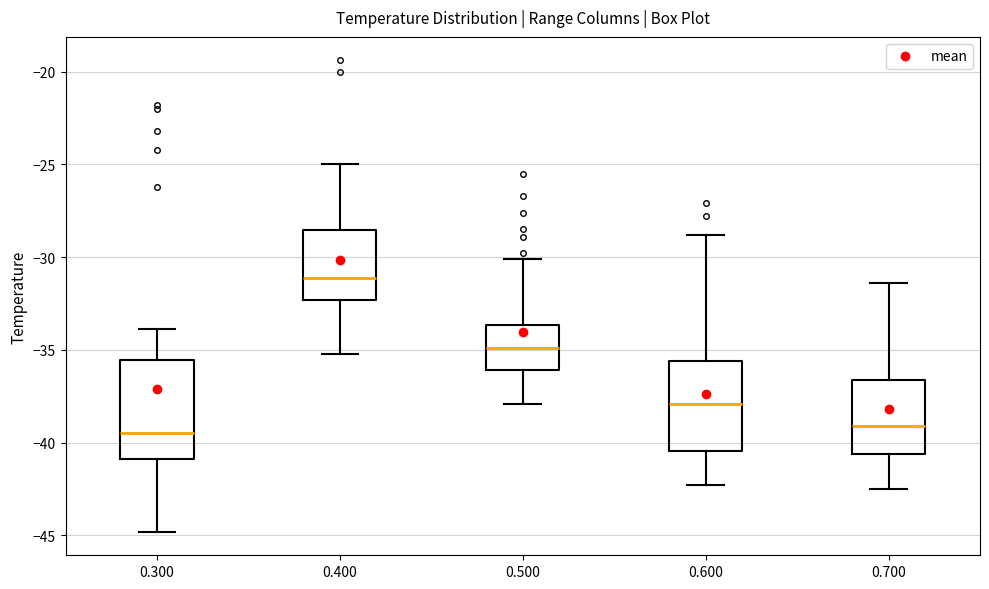

Where does the upper whisker of the box at x = 0.500 end on the y-axis? The values are not printed on the chart, so give them approximately, as read against the axis.

-30.0